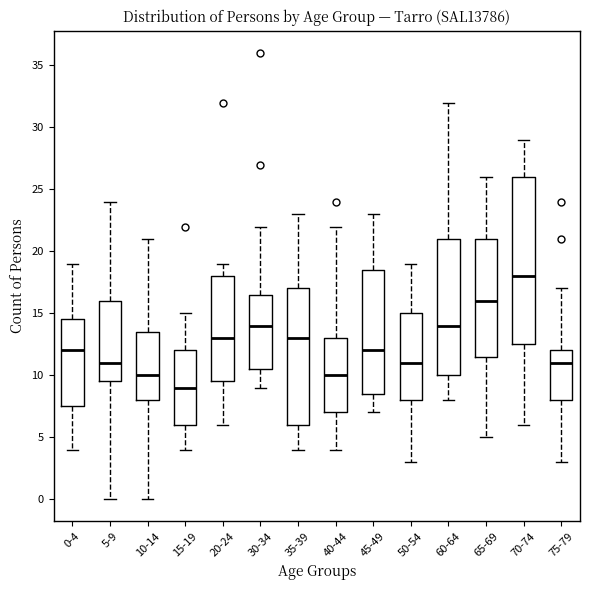

Which box's median line is the highest?

70-74